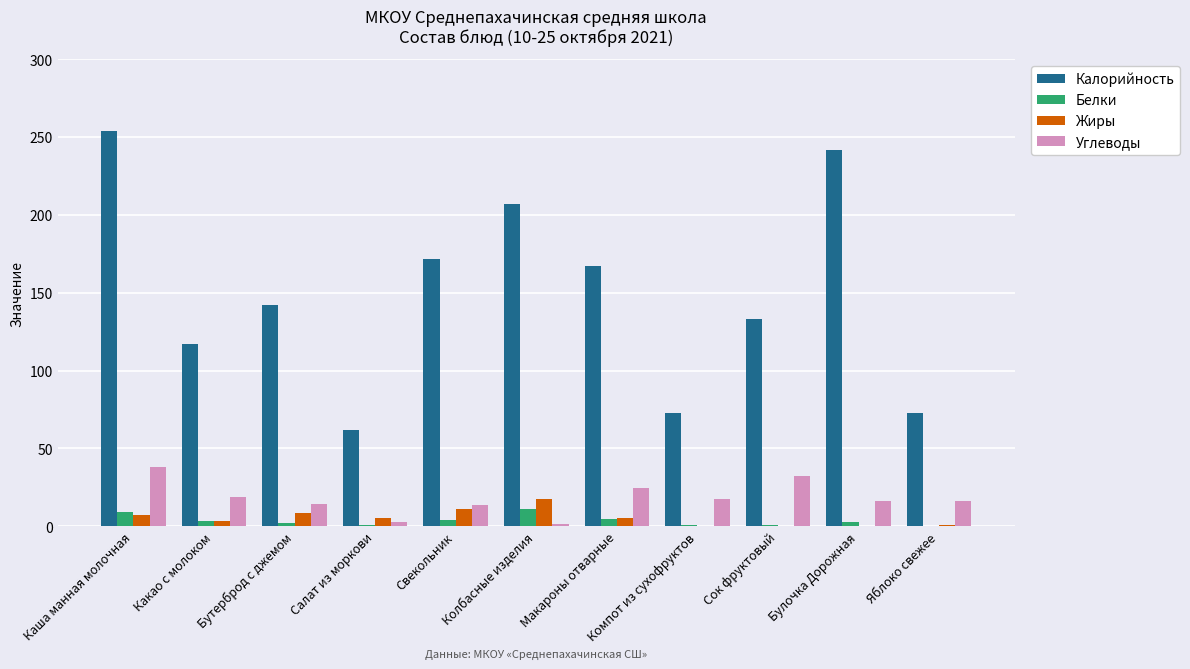

What are all the series names shown in the legend?

Калорийность, Белки, Жиры, Углеводы